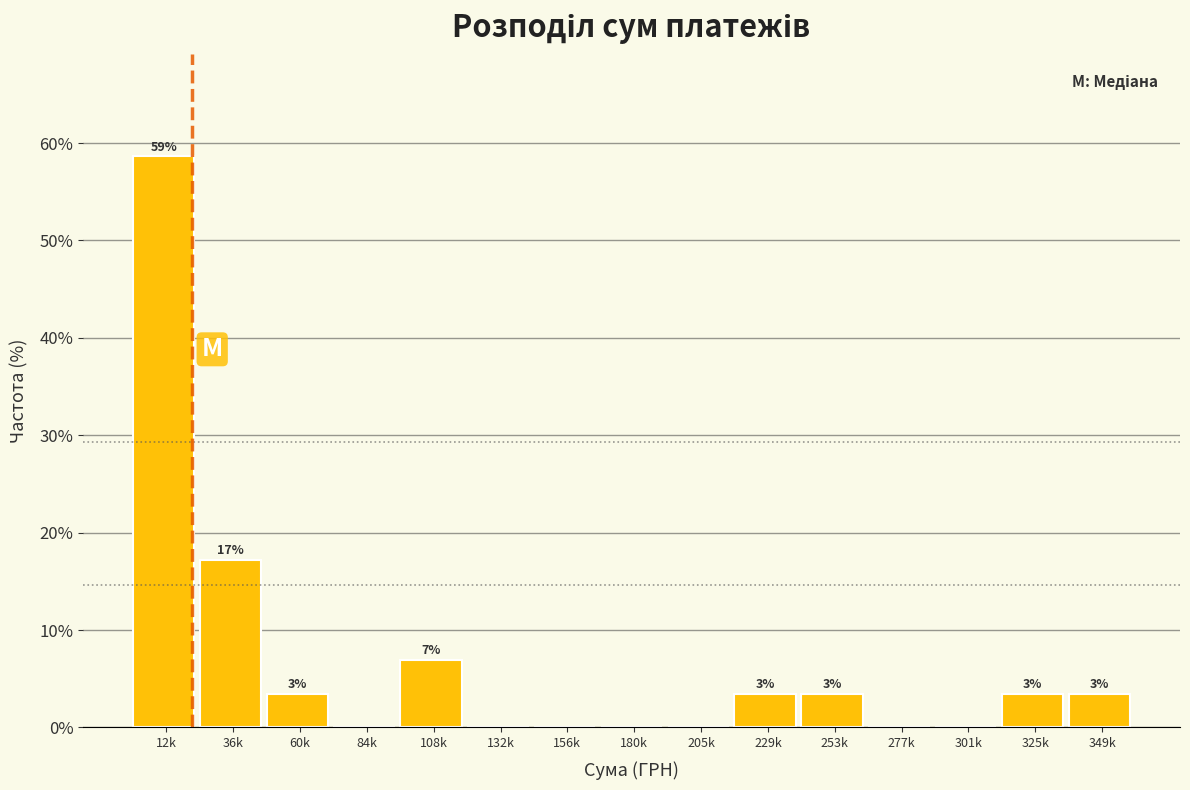

Are the bars horizontal?

No